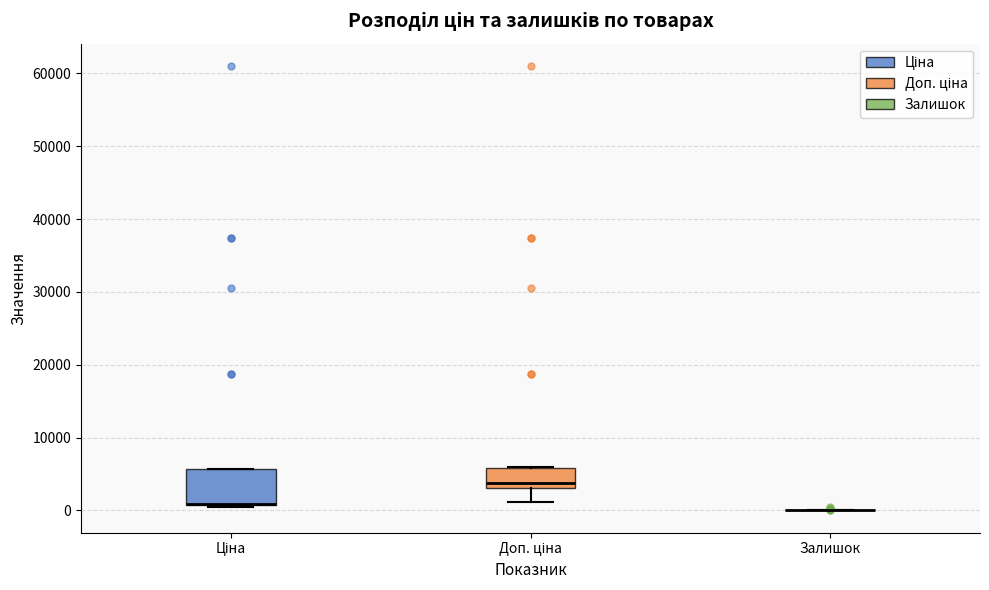

Reading left to right, transcribe this box plot: for each box, give where its median line is, the range the box spans, and where its two whiskers end, as read against the y-axis. The values are not printed on the chart, so give them approximately, as read against the axis.

Ціна: median 1000 (drawn on the box's lower edge), box 1000 to 6000, whiskers 0 to 6000
Доп. ціна: median 4000, box 3000 to 6000, whiskers 1000 to 6000
Залишок: box collapsed to a line at 0, whiskers 0 to 0